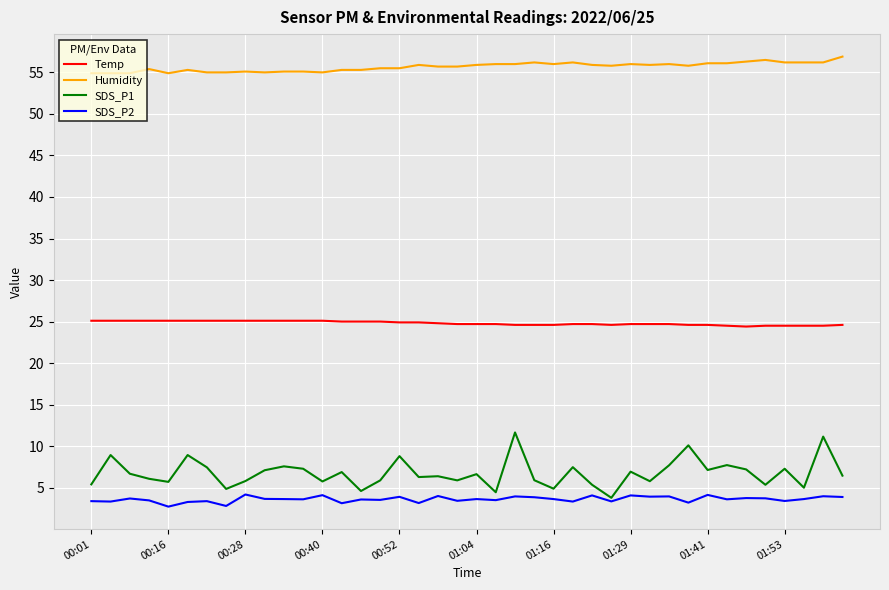

True or false: SDS_P2 and Temp intersect in this chart.

False